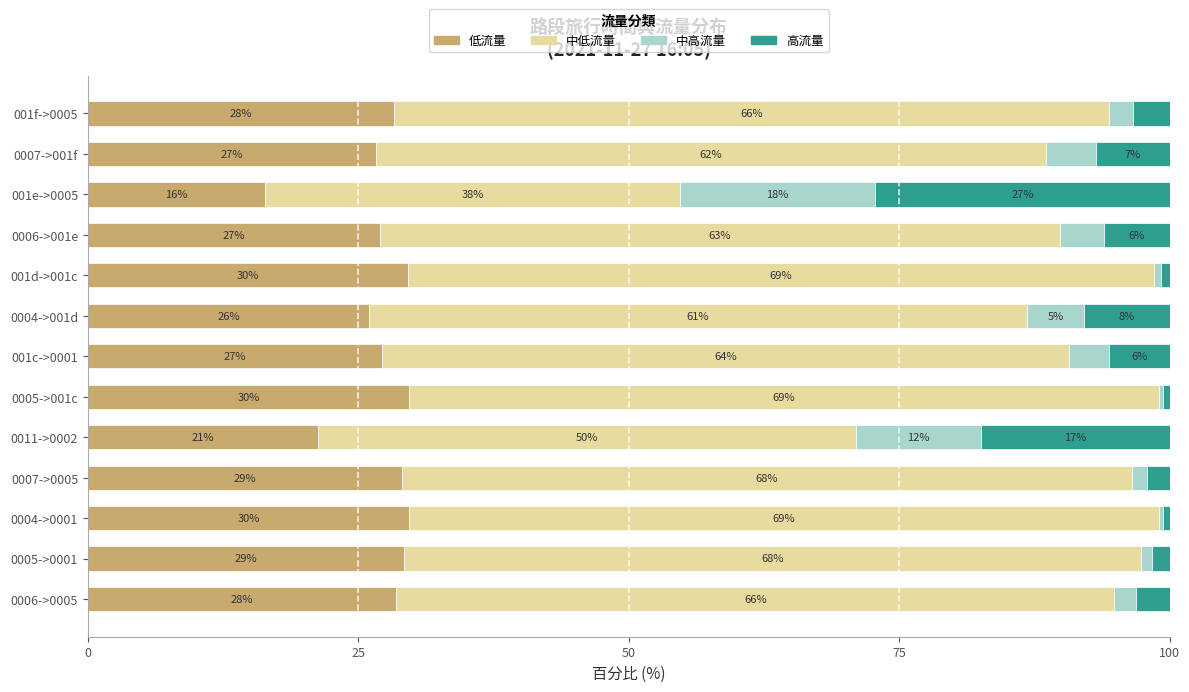

What are all the series names shown in the legend?

低流量, 中低流量, 中高流量, 高流量